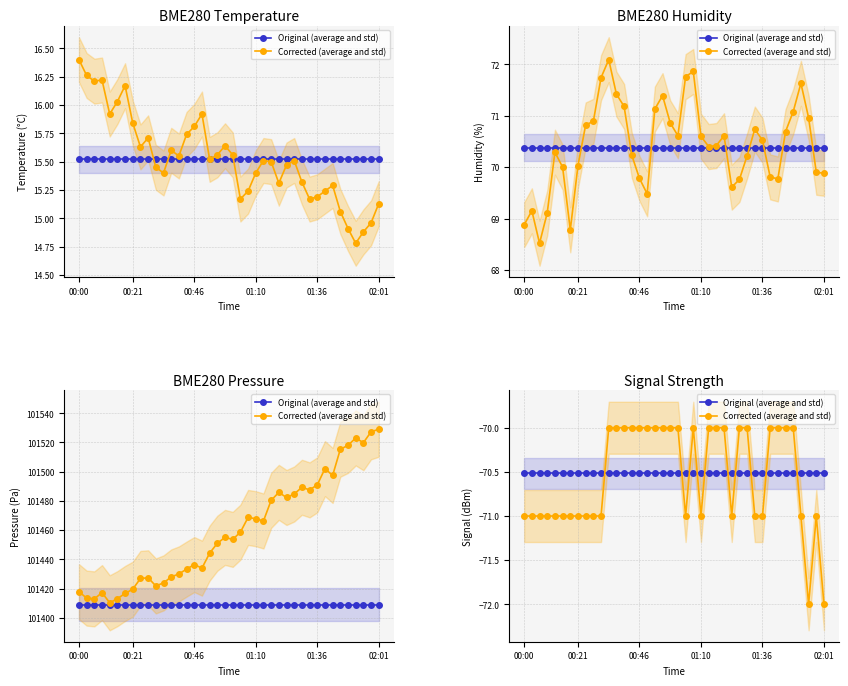

Where do Corrected (average and std) and Original (average and std) first cross each other?

10 and 11